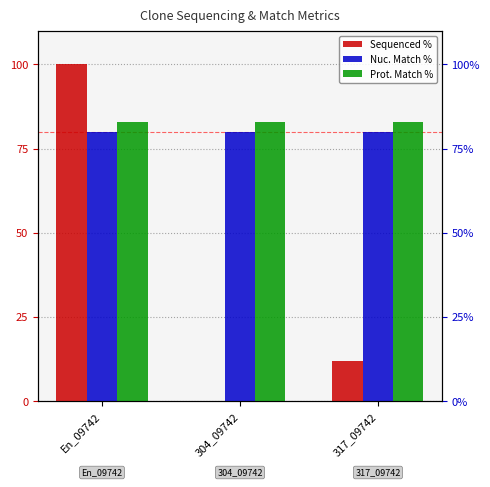

What is the label of the 3rd bar from the left?

317_09742